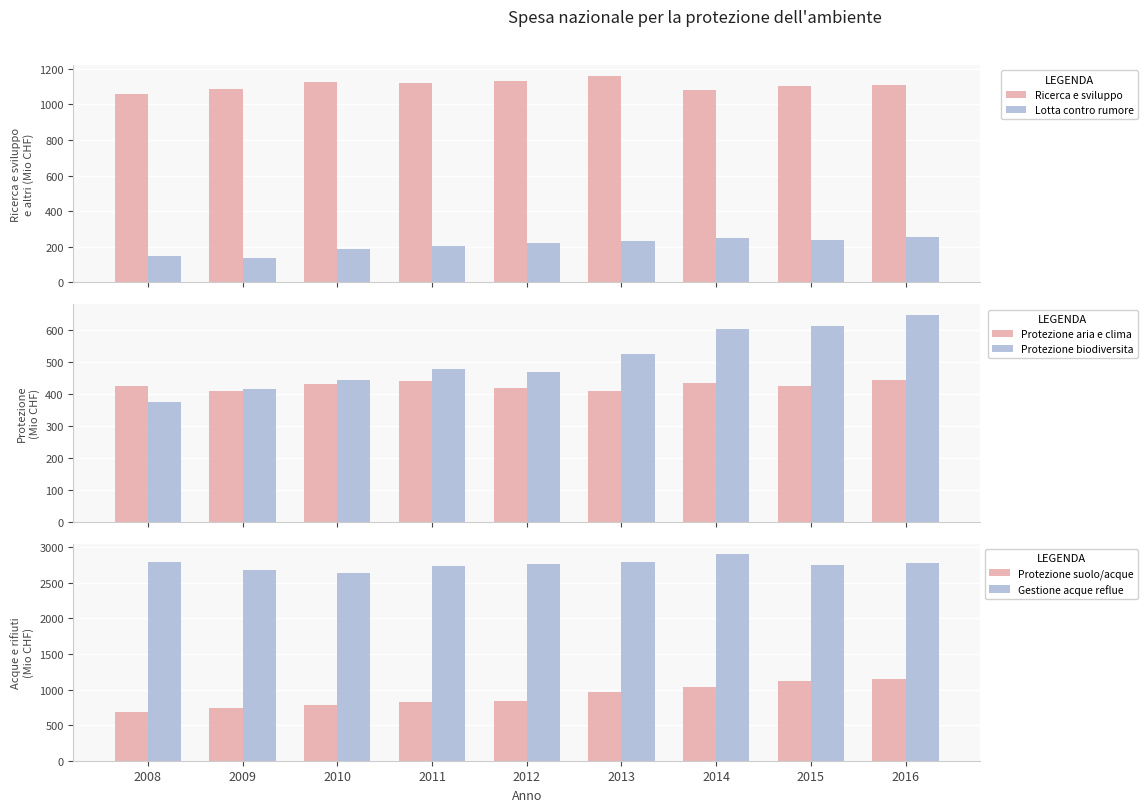

What is the sum of the Protezione aria e clima values at 2009 and 2011?

850.0